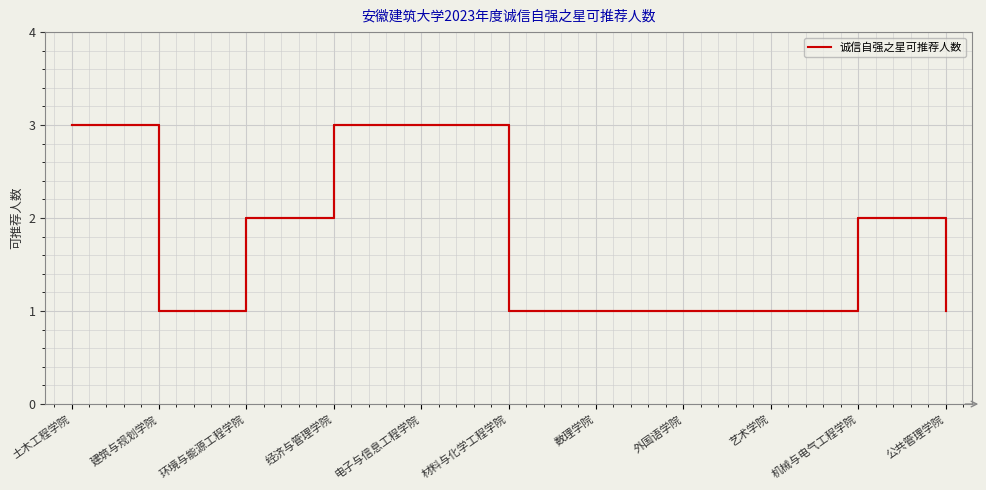

What is the change in value from 建筑与规划学院 to 经济与管理学院?

+2